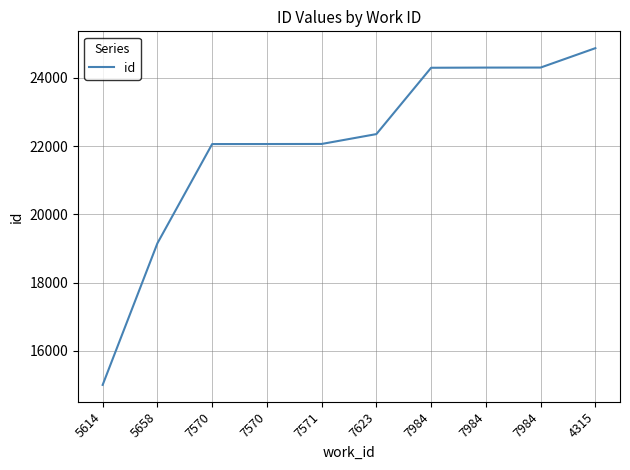

Which has a higher value, 5614 or 7984?

7984